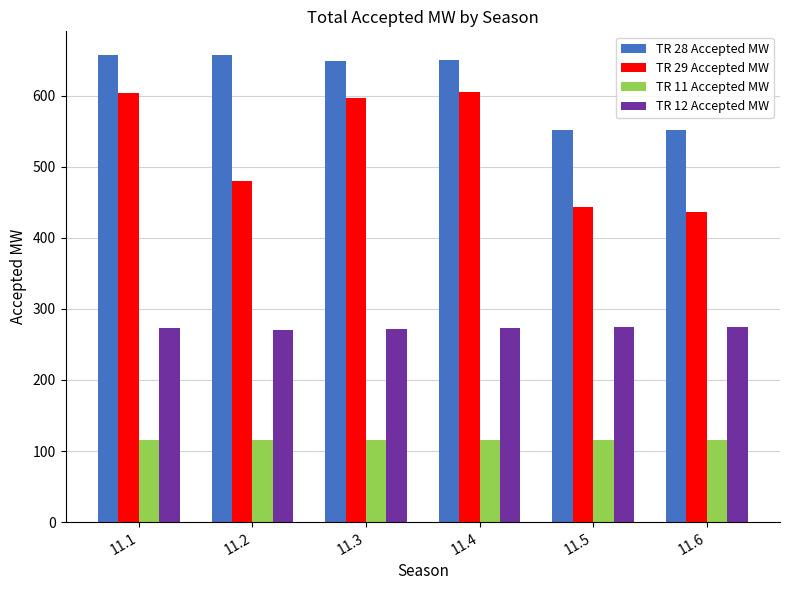

Is it true that TR 11 Accepted MW equals 116 at 11.4?

True